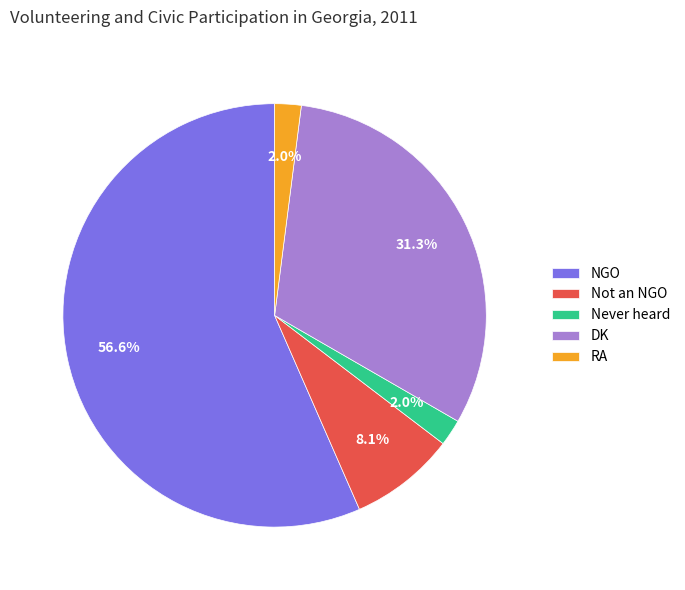

How many slices are in this pie chart?

5